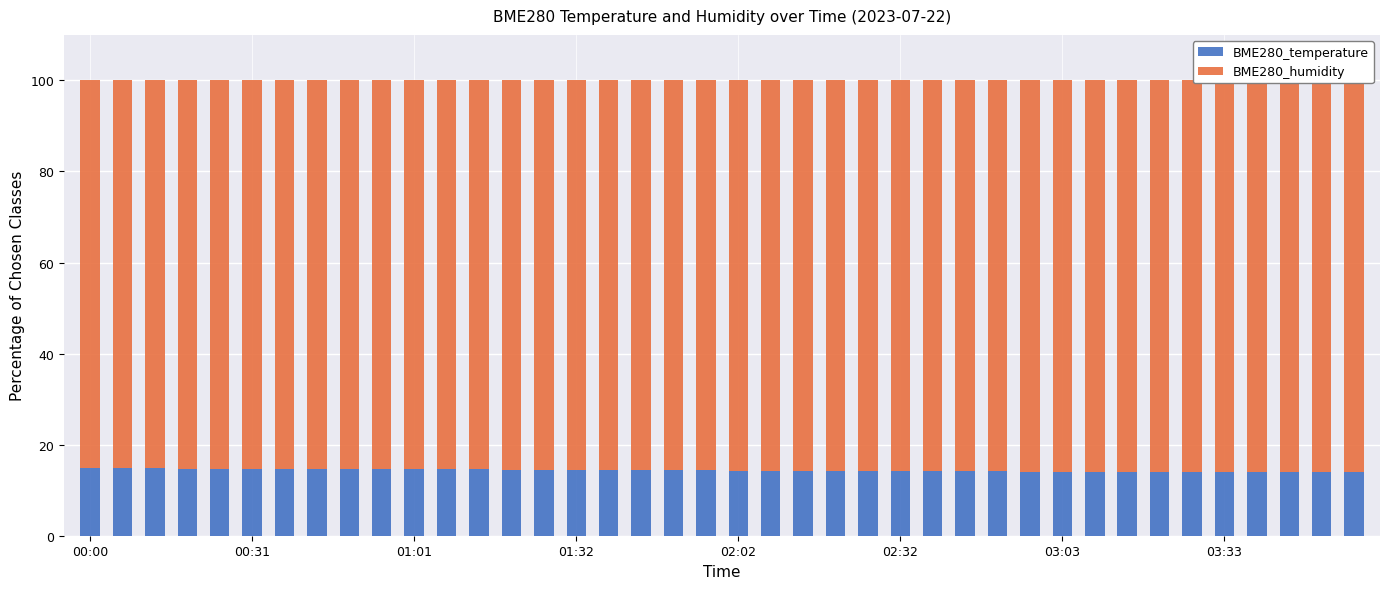

Which series has the largest range (max minus min)?

BME280_humidity